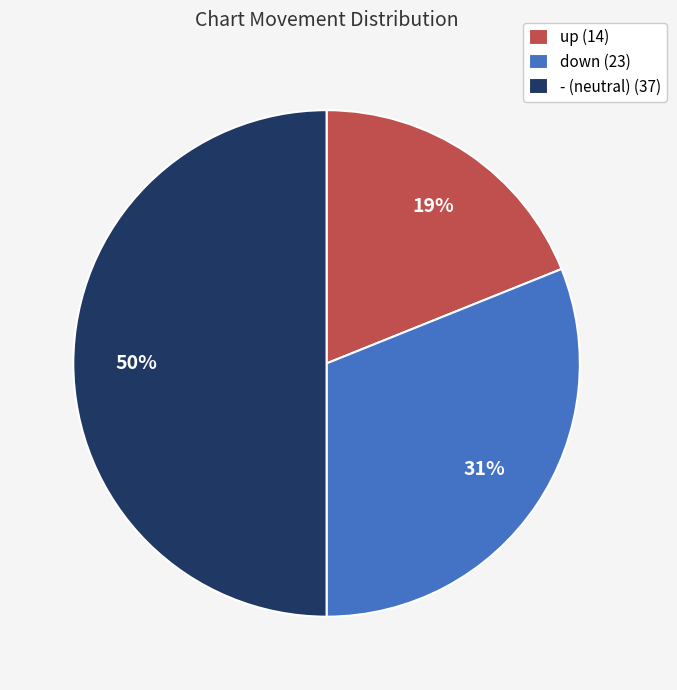

To the nearest percent, what is the combined percentage of - and up?

69%